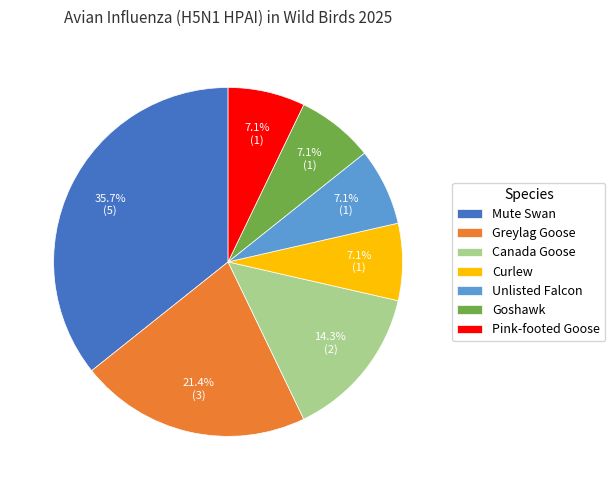

True or false: Canada Goose accounts for 14% of the total.

True